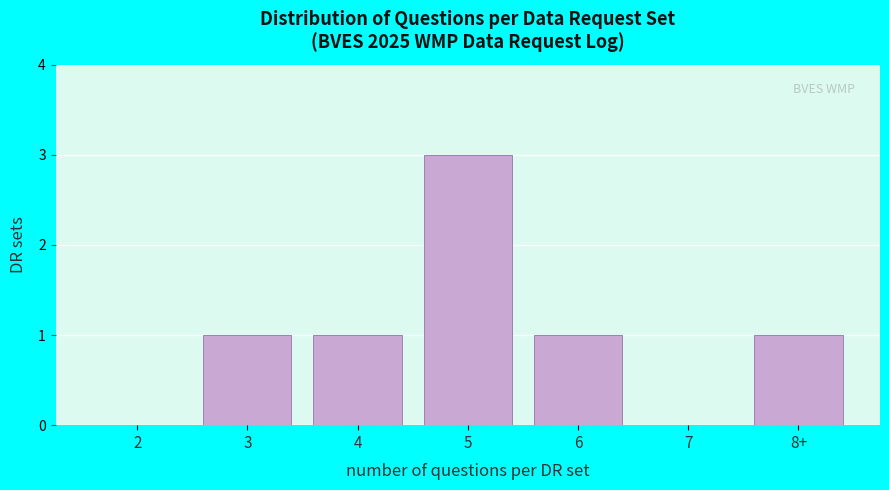

What is the greatest value displayed?

3